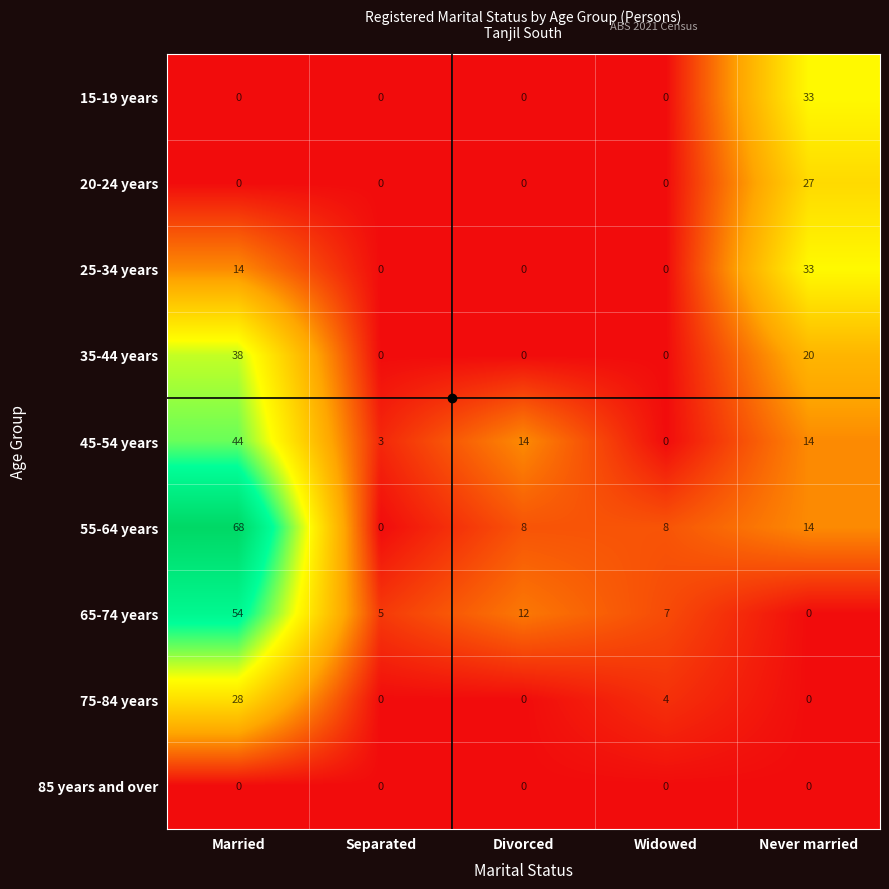

Count the number of data series in this chart.

9